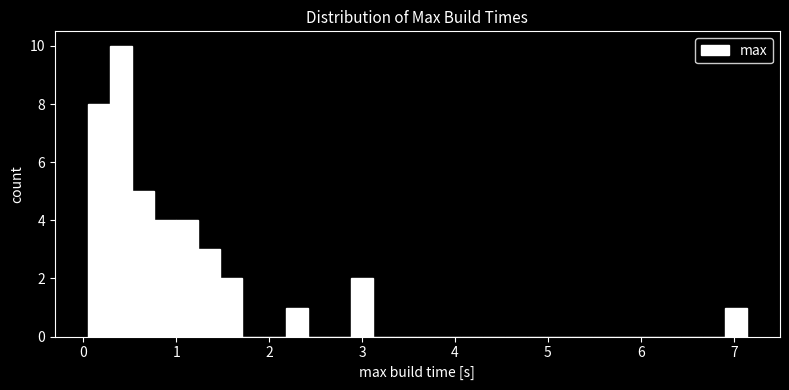

Read against the x-axis, roughly where is the centre of the tallest bar?

0.4